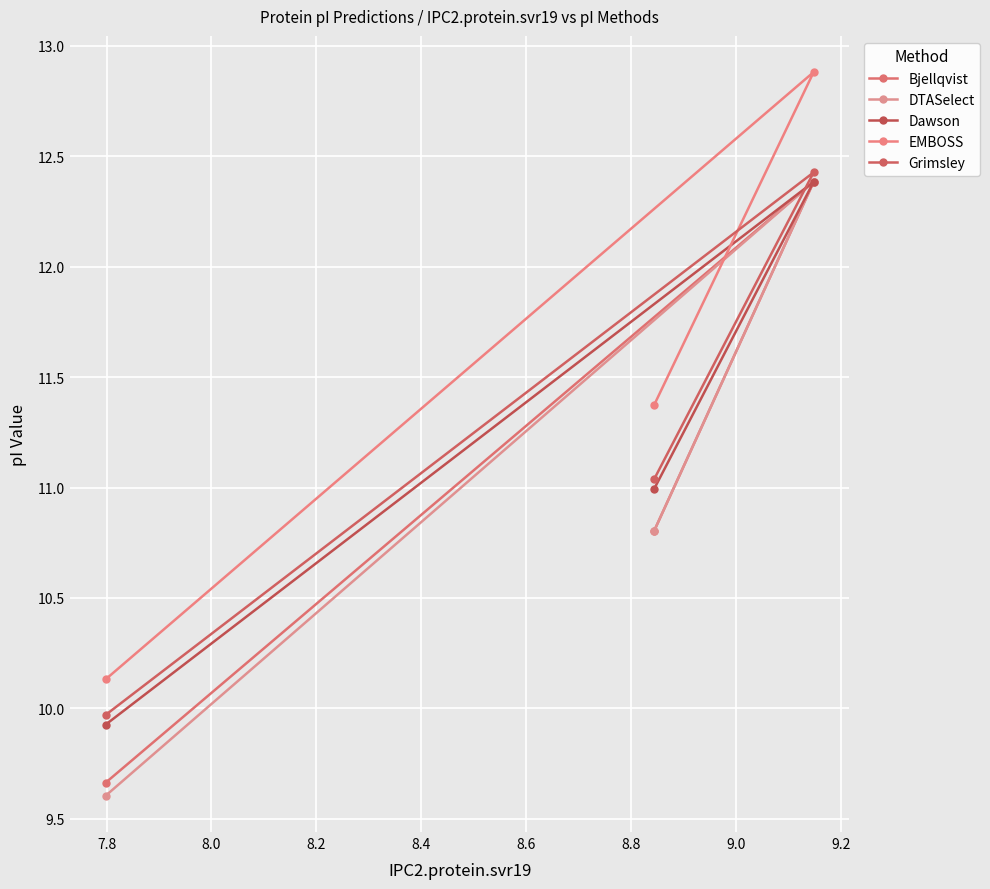

What is the difference between the maximum and minimum values in the DTASelect series?

2.8